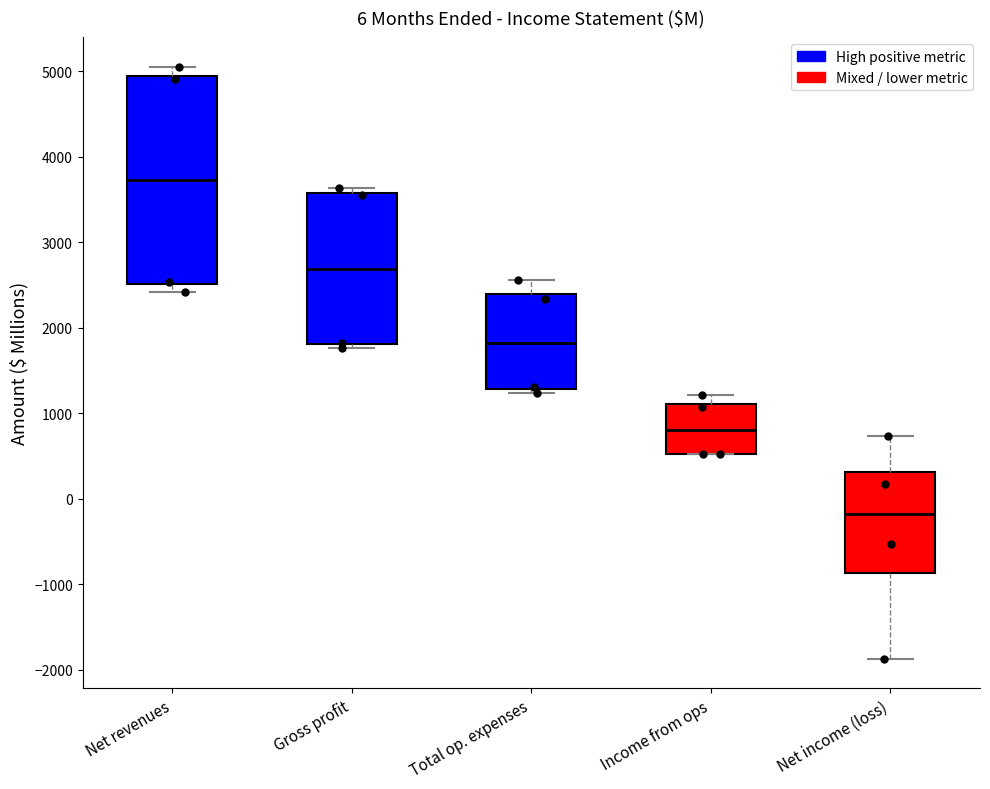

Which box's median line is the highest?

Net revenues